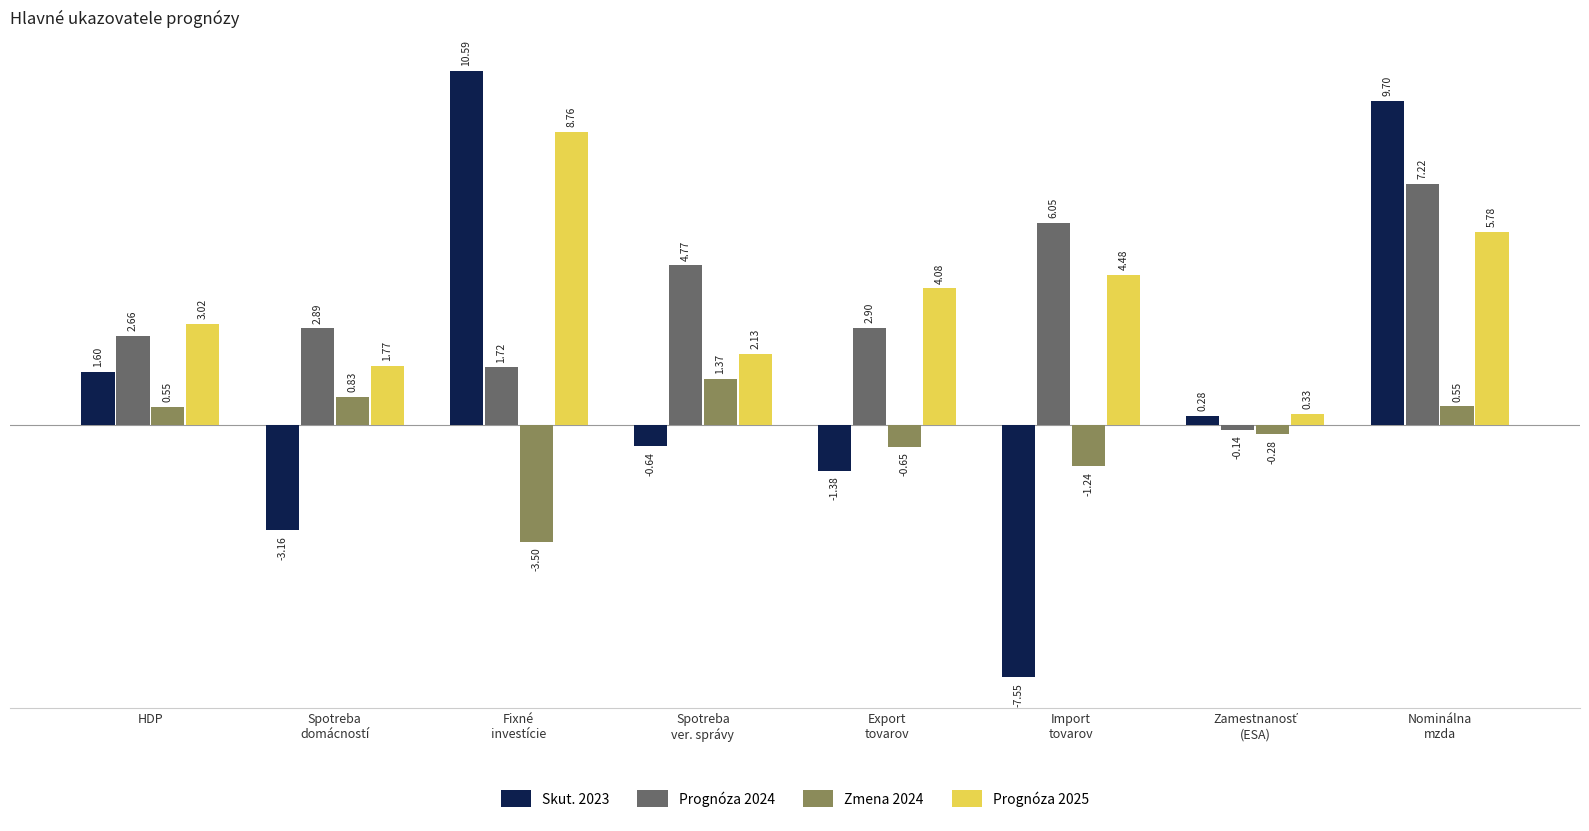

Which series has the largest total across all categories?

Prognóza 2025